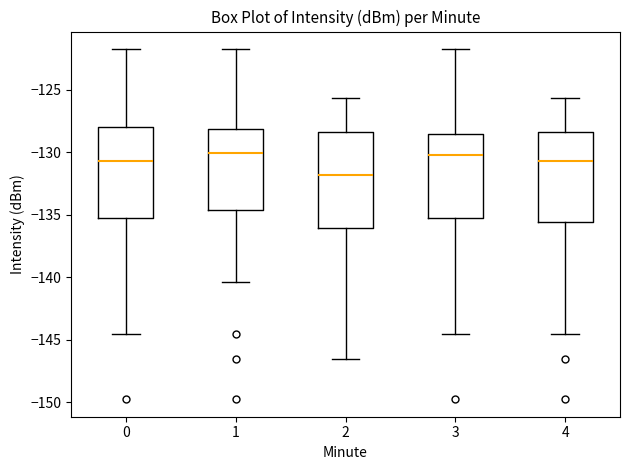

Reading left to right, transcribe this box plot: for each box, give where its median line is, the range the box spans, and where its two whiskers end, as read against the y-axis. The values are not printed on the chart, so give them approximately, as read against the axis.

0: median -130.5, box -135.0 to -128.0, whiskers -144.5 to -122.0
1: median -130.0, box -134.5 to -128.0, whiskers -140.5 to -122.0
2: median -132.0, box -136.0 to -128.5, whiskers -146.5 to -125.5
3: median -130.5, box -135.0 to -128.5, whiskers -144.5 to -122.0
4: median -130.5, box -135.5 to -128.5, whiskers -144.5 to -125.5